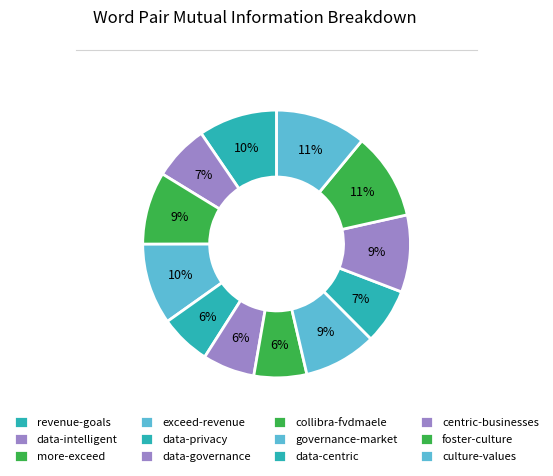

Is it true that exceed-revenue is 20% of the pie?

False